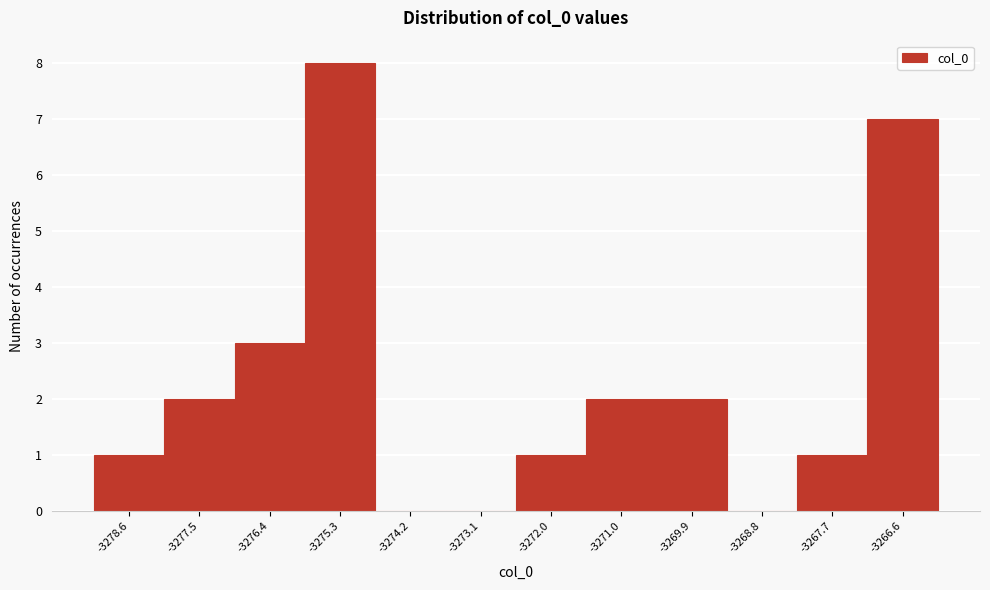

Reading left to right, list all the values displayed in this chart.

-3278.6=1	-3277.5=2	-3276.4=3	-3275.3=8	-3274.2=0	-3273.1=0	-3272.0=1	-3271.0=2	-3269.9=2	-3268.8=0	-3267.7=1	-3266.6=7